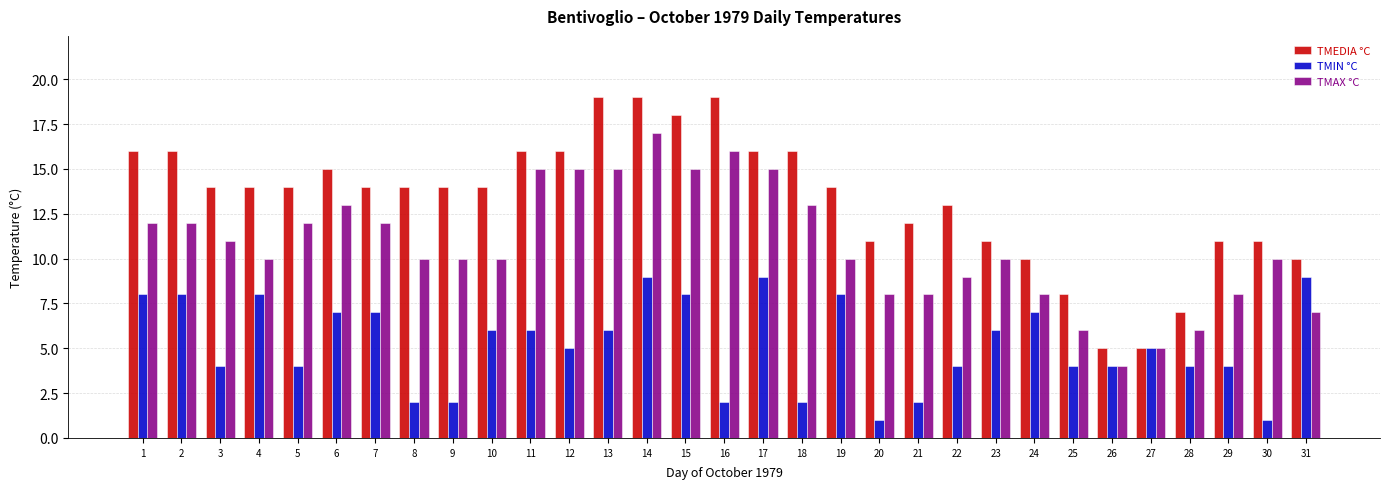

Which series has the widest spread of values?

TMEDIA °C